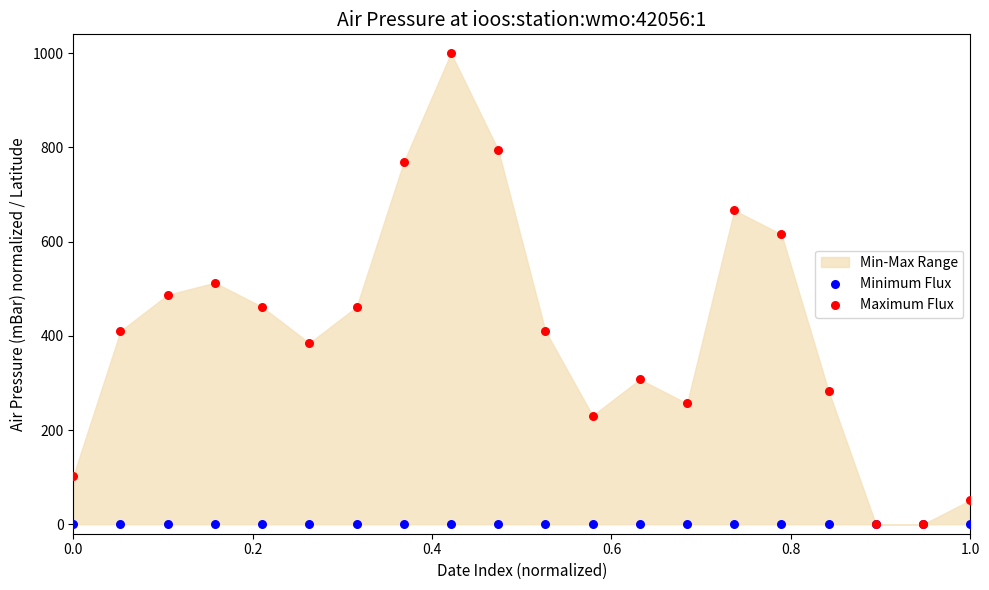

What are all the series names shown in the legend?

Minimum Flux, Maximum Flux